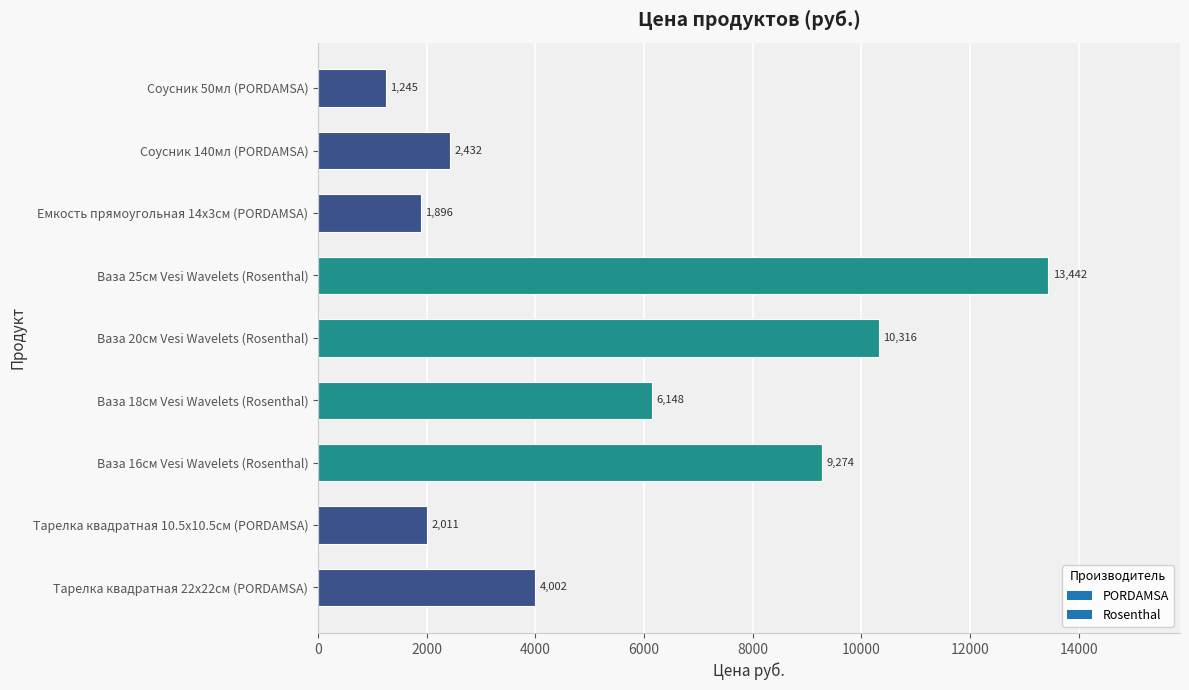

List the labels in order of value, smallest first.

Соусник 50мл (PORDAMSA), Емкость прямоугольная 14х3см (PORDAMSA), Тарелка квадратная 10.5х10.5см (PORDAMSA), Соусник 140мл (PORDAMSA), Тарелка квадратная 22х22см (PORDAMSA), Ваза 18см Vesi Wavelets (Rosenthal), Ваза 16см Vesi Wavelets (Rosenthal), Ваза 20см Vesi Wavelets (Rosenthal), Ваза 25см Vesi Wavelets (Rosenthal)